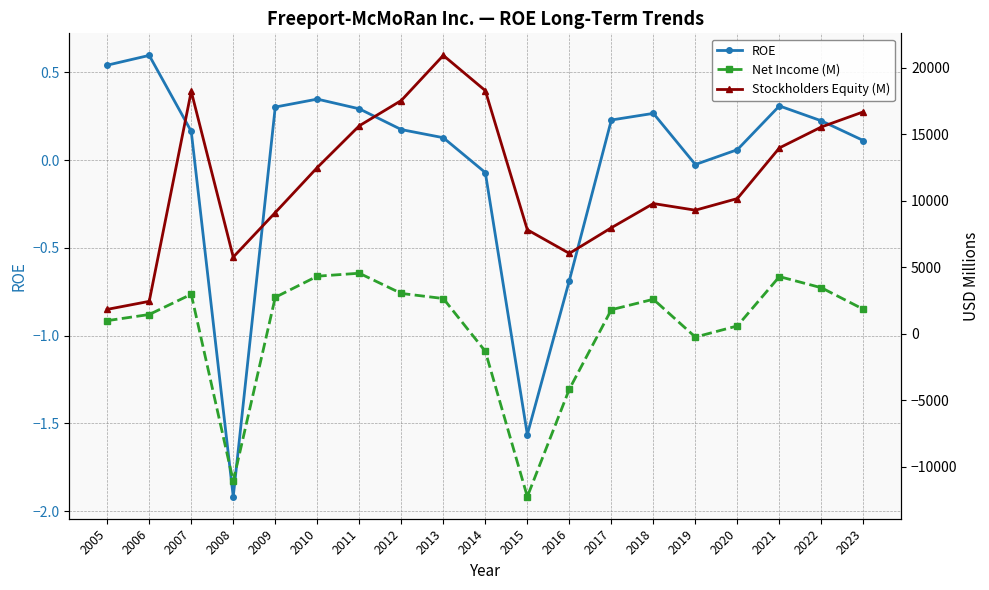

What is the value of the ROE point at the 2nd from the left?

0.6